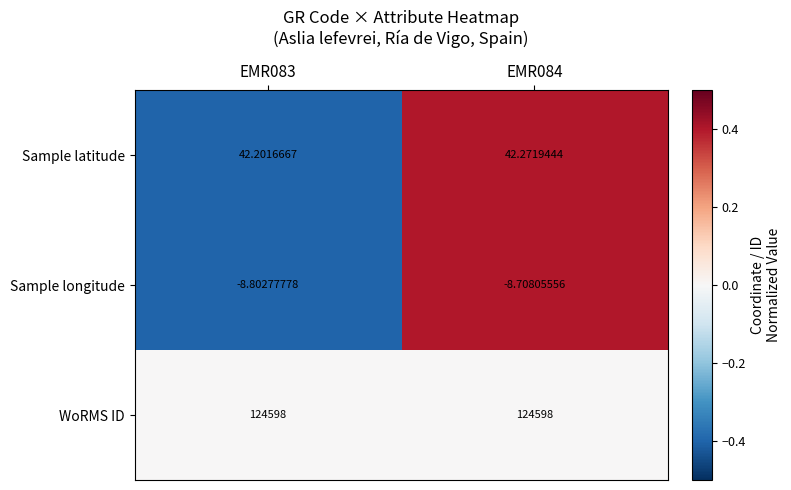

What is the difference between the highest and lowest values at EMR083?

124606.8